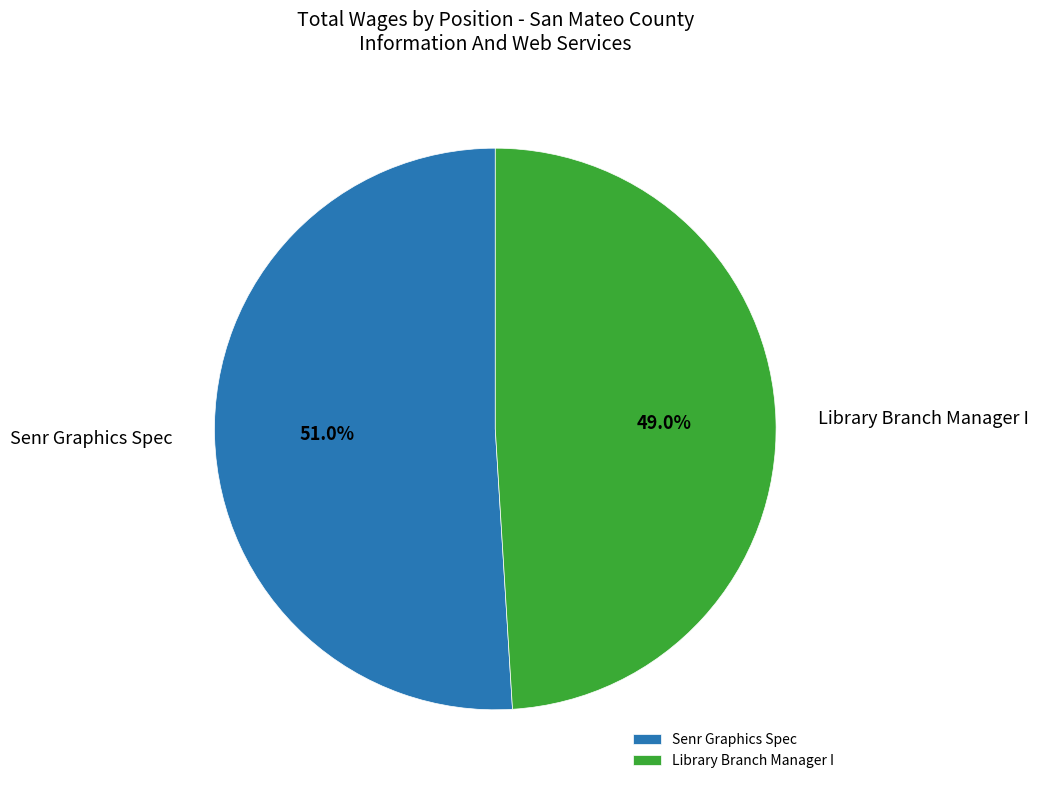

What percentage is NOT represented by Library Branch Manager I?

51.0%